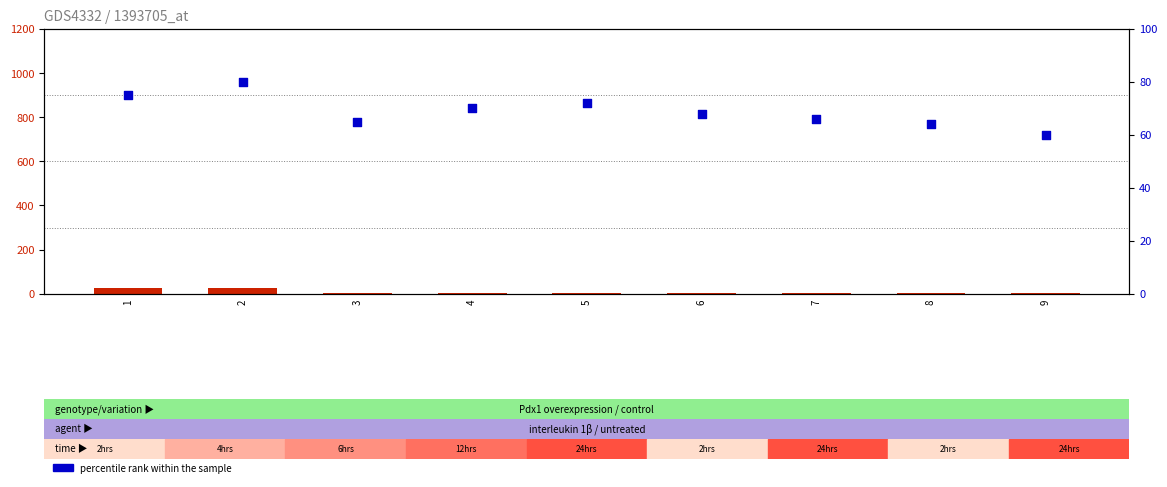

Which series contains the lowest Y value?

count